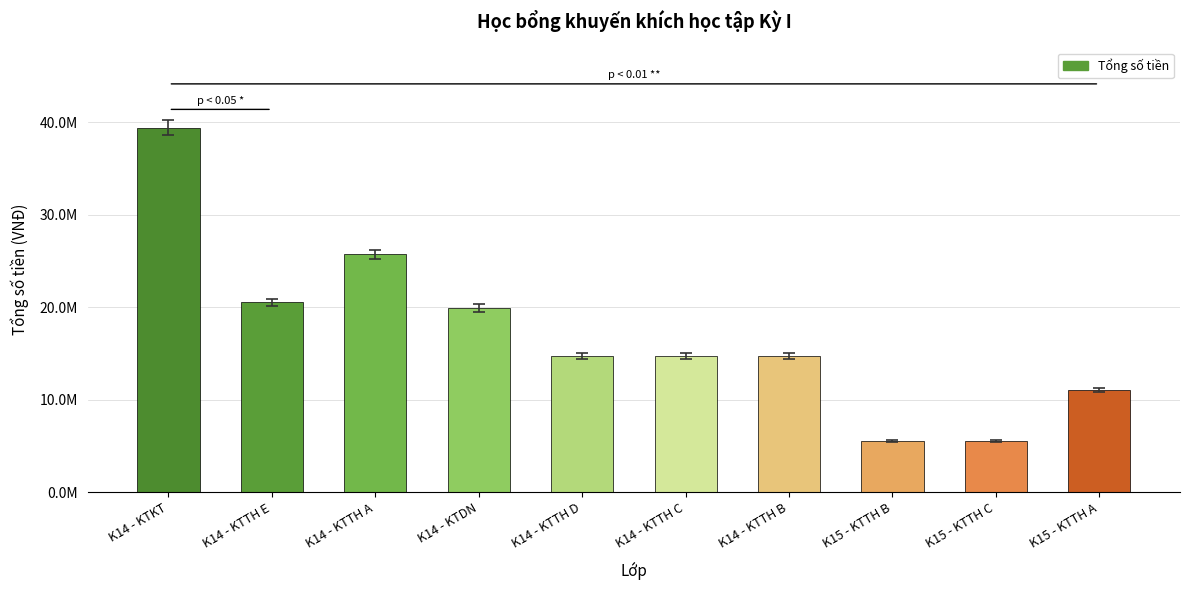

Between K15 - KTTH C and K14 - KTTH E, which is larger?

K14 - KTTH E